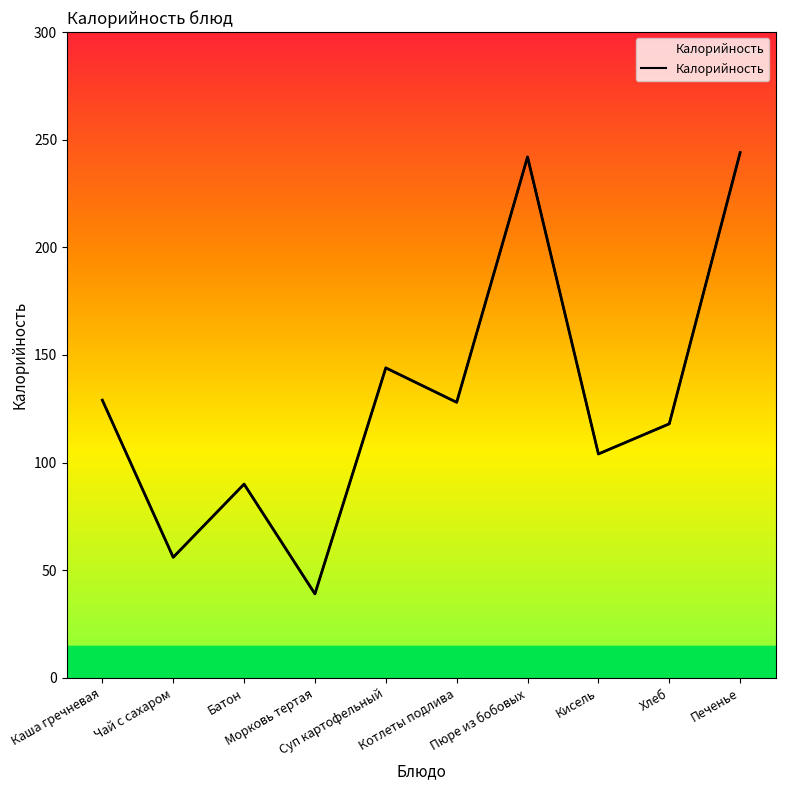

What is the change in value from Кисель to Хлеб?

+14